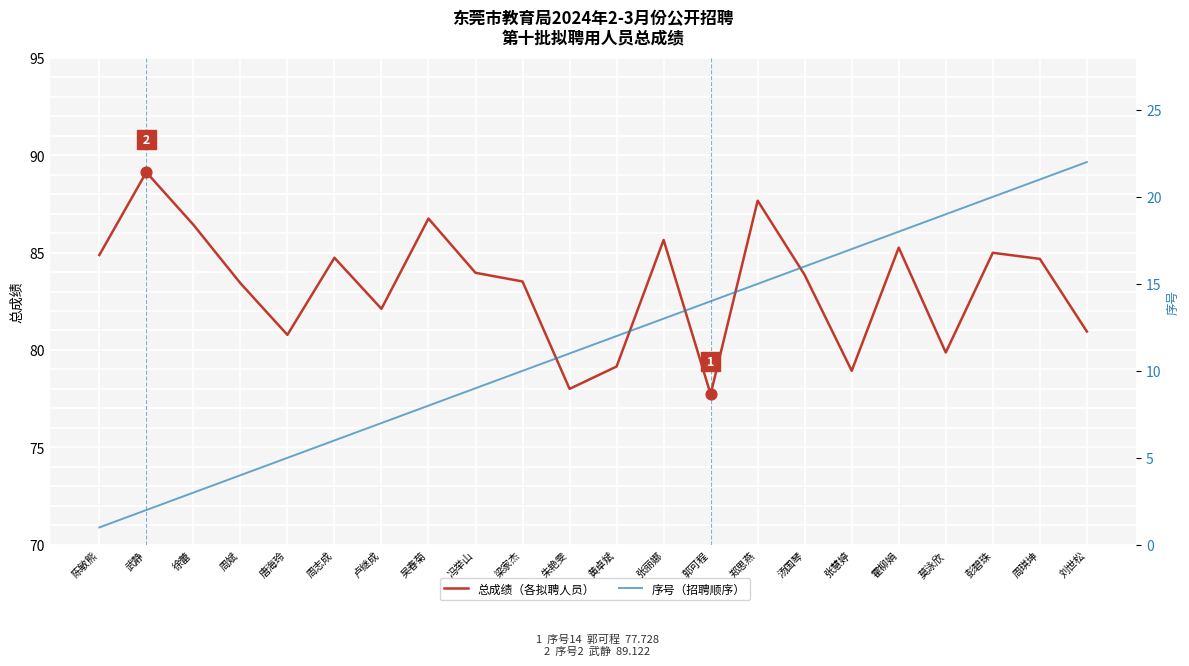

Is the value of 序号（招聘顺序） at 徐蕾 greater than the value of 总成绩（各拟聘人员） at 郑思燕?

No